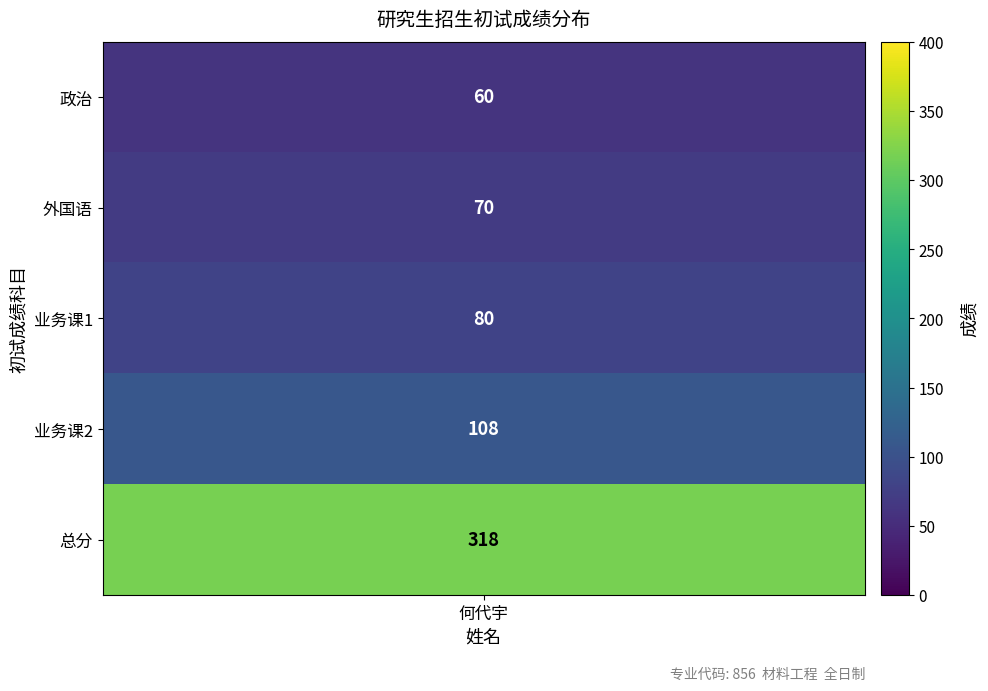

The value at 3 is 108. True or false?

True